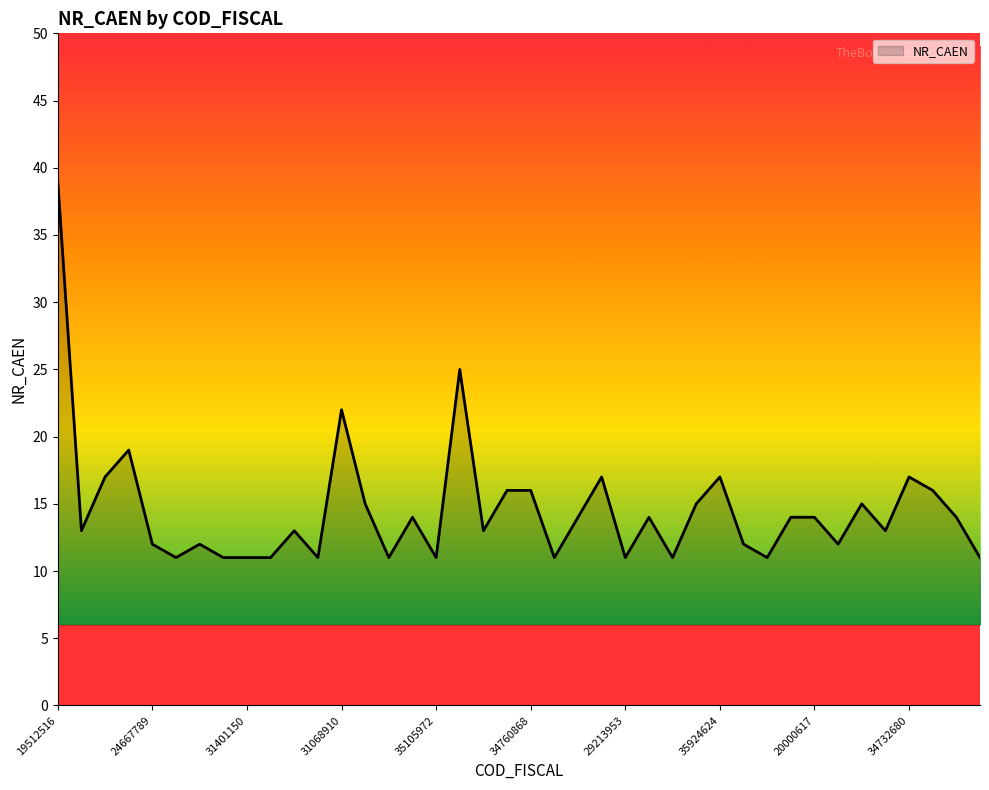

What is the smallest value displayed?

11